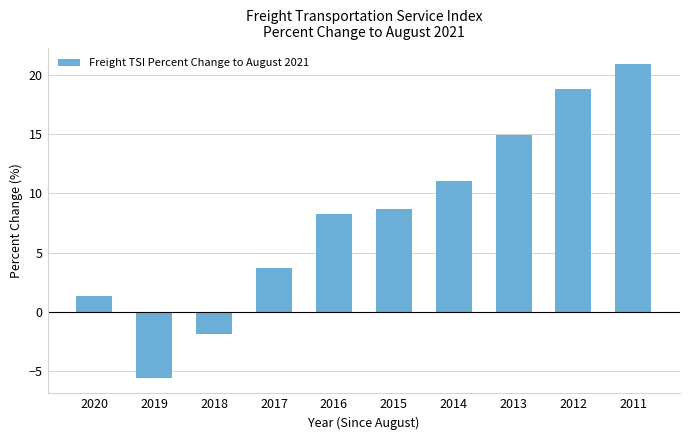

The value at 2015 is 5.0. True or false?

False